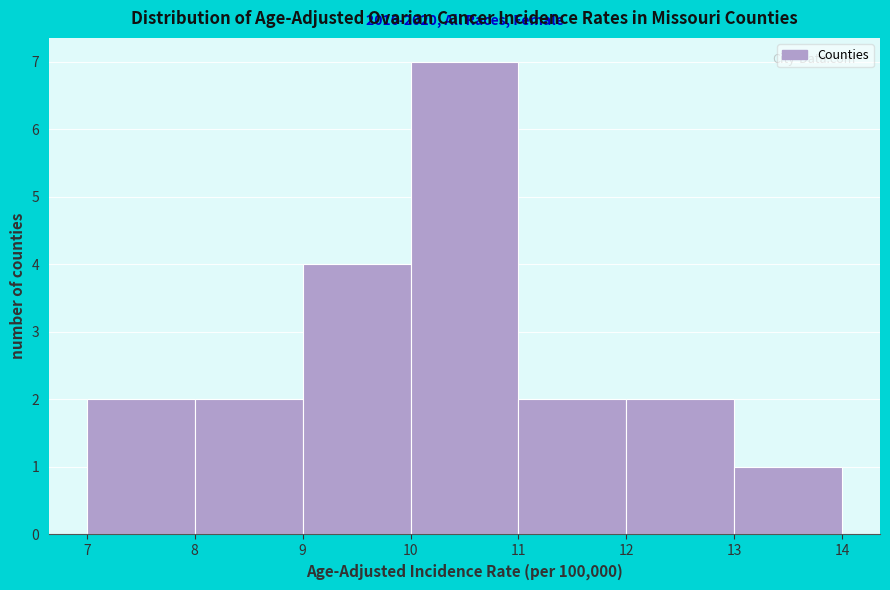

Over which range of the x-axis is the bar tallest?

10 to 11